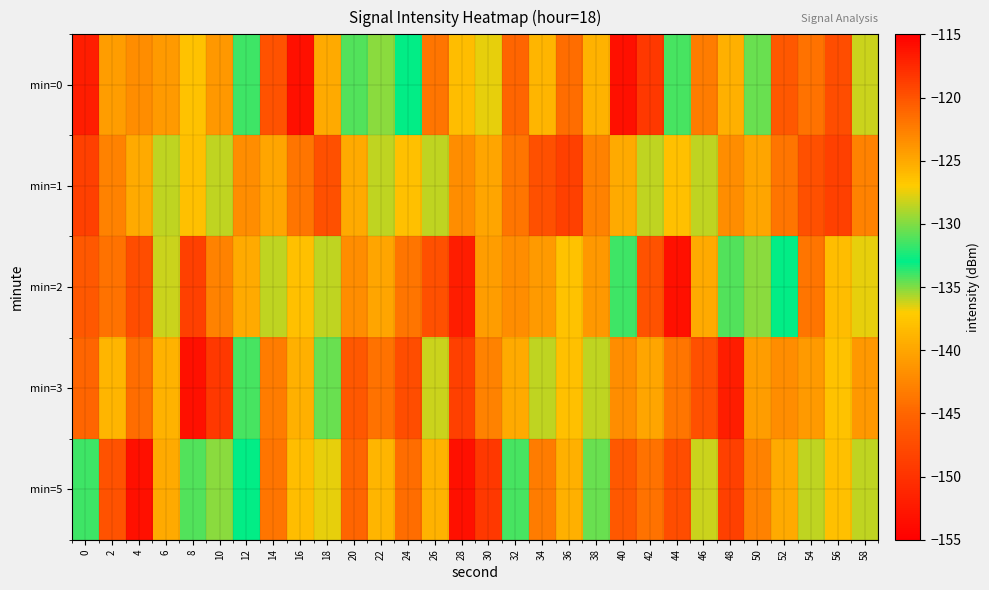

Reading left to right, what are all the values shown in this chart?

min=0: 0=-116.8	2=-124.2	4=-123.3	6=-124.2	8=-126.4	10=-123.9	12=-134.1	14=-119.9	16=-116.0	18=-125.0	20=-134.3	22=-129.7	24=-133.0	26=-121.9	28=-126.1	30=-127.6	32=-121.1	34=-125.7	36=-121.5	38=-125.6	40=-153.3	42=-118.3	44=-131.3	46=-143.2	48=-125.4	50=-130.5	52=-120.2	54=-121.8	56=-119.5	58=-136.2
min=1: 0=-118.8	2=-122.8	4=-125.1	6=-128.5	8=-126.4	10=-128.6	12=-123.4	14=-124.8	16=-122.0	18=-119.8	20=-125.1	22=-128.5	24=-126.4	26=-128.6	28=-123.4	30=-124.8	32=-122.0	34=-119.8	36=-118.8	38=-122.8	40=-125.1	42=-128.5	44=-126.4	46=-128.6	48=-123.4	50=-124.8	52=-122.0	54=-119.8	56=-118.8	58=-122.8
min=2: 0=-120.2	2=-121.8	4=-119.5	6=-136.2	8=-118.8	10=-122.8	12=-125.1	14=-128.5	16=-126.4	18=-128.6	20=-123.4	22=-124.8	24=-122.0	26=-119.8	28=-116.8	30=-124.2	32=-123.3	34=-124.2	36=-126.4	38=-123.9	40=-134.1	42=-119.9	44=-116.0	46=-125.0	48=-134.3	50=-129.7	52=-133.0	54=-121.9	56=-126.1	58=-127.6
min=3: 0=-121.1	2=-125.7	4=-121.5	6=-125.6	8=-153.3	10=-118.3	12=-131.3	14=-143.2	16=-125.4	18=-130.5	20=-120.2	22=-121.8	24=-119.5	26=-136.2	28=-118.8	30=-122.8	32=-125.1	34=-128.5	36=-126.4	38=-128.6	40=-123.4	42=-124.8	44=-122.0	46=-119.8	48=-116.8	50=-124.2	52=-123.3	54=-124.2	56=-126.4	58=-123.9
min=5: 0=-134.1	2=-119.9	4=-116.0	6=-125.0	8=-134.3	10=-129.7	12=-133.0	14=-121.9	16=-126.1	18=-127.6	20=-121.1	22=-125.7	24=-121.5	26=-125.6	28=-153.3	30=-118.3	32=-131.3	34=-143.2	36=-125.4	38=-130.5	40=-120.2	42=-121.8	44=-119.5	46=-136.2	48=-118.8	50=-122.8	52=-125.1	54=-128.5	56=-126.4	58=-128.6